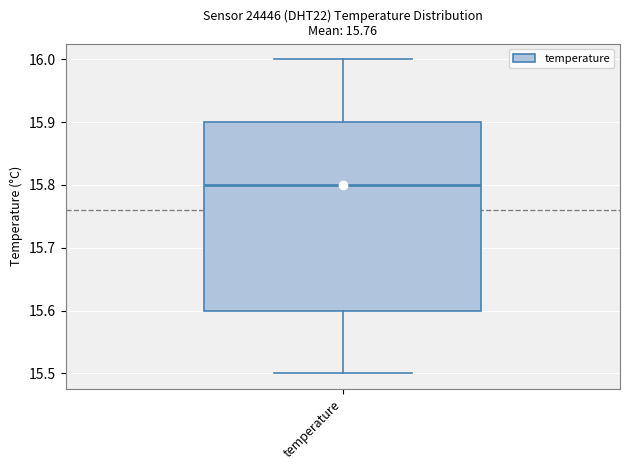

Where does the median line of the box for temperature sit on the y-axis? The values are not printed on the chart, so give them approximately, as read against the axis.

15.8